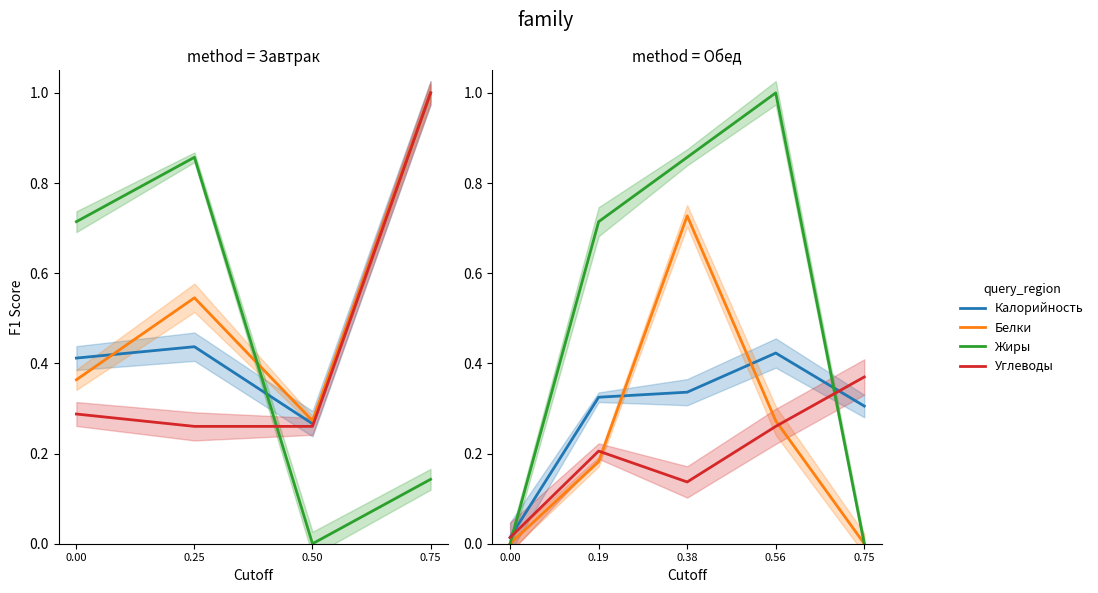

Which series has the largest total across all categories?

Жиры